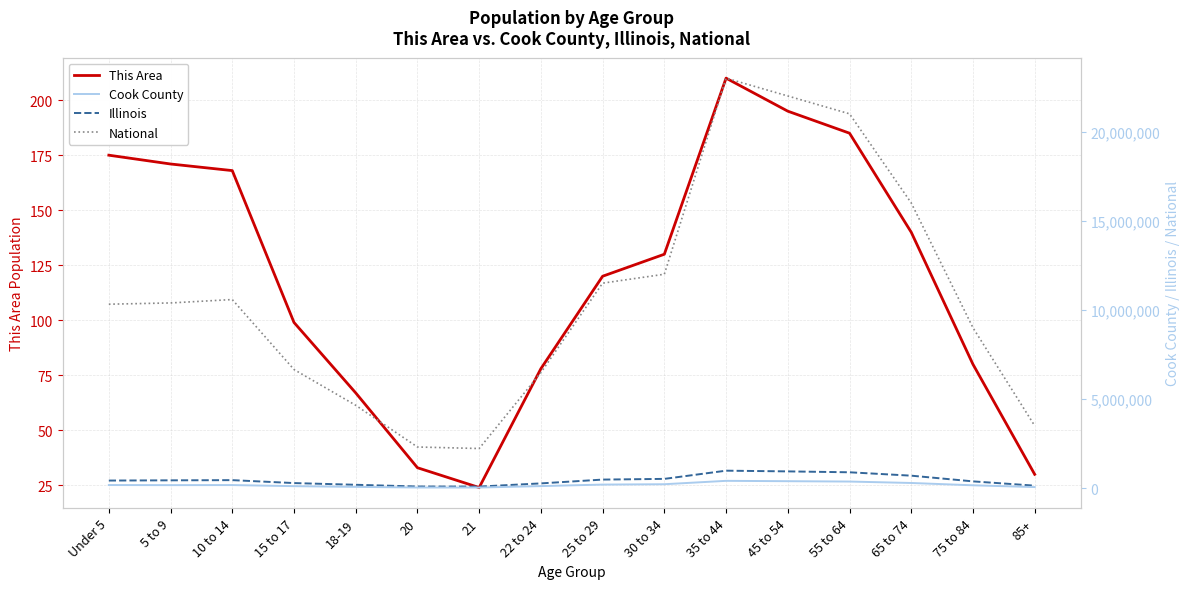

The value of This Area at 75 to 84 is 47. True or false?

False